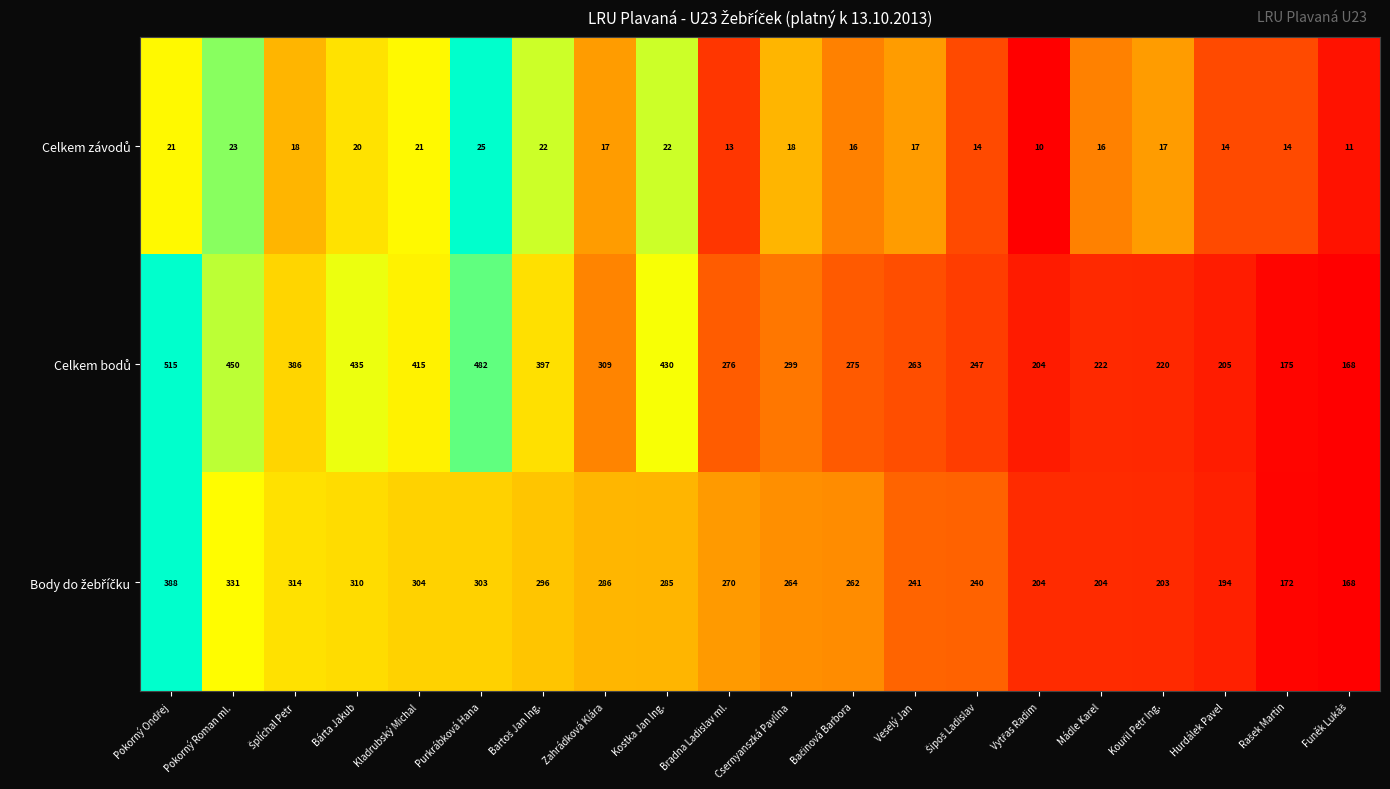

At how many categories does at least one series exceed 431?

4